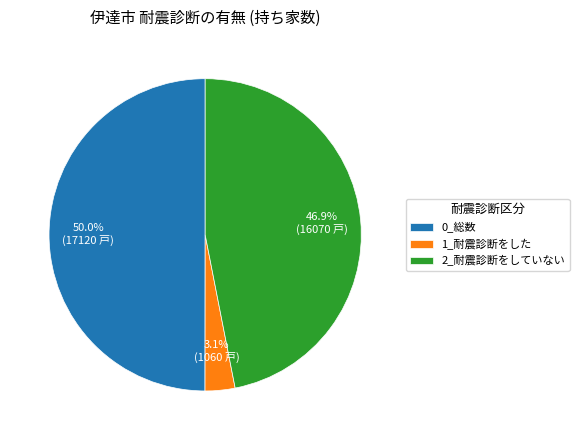

How many slices are in this pie chart?

3